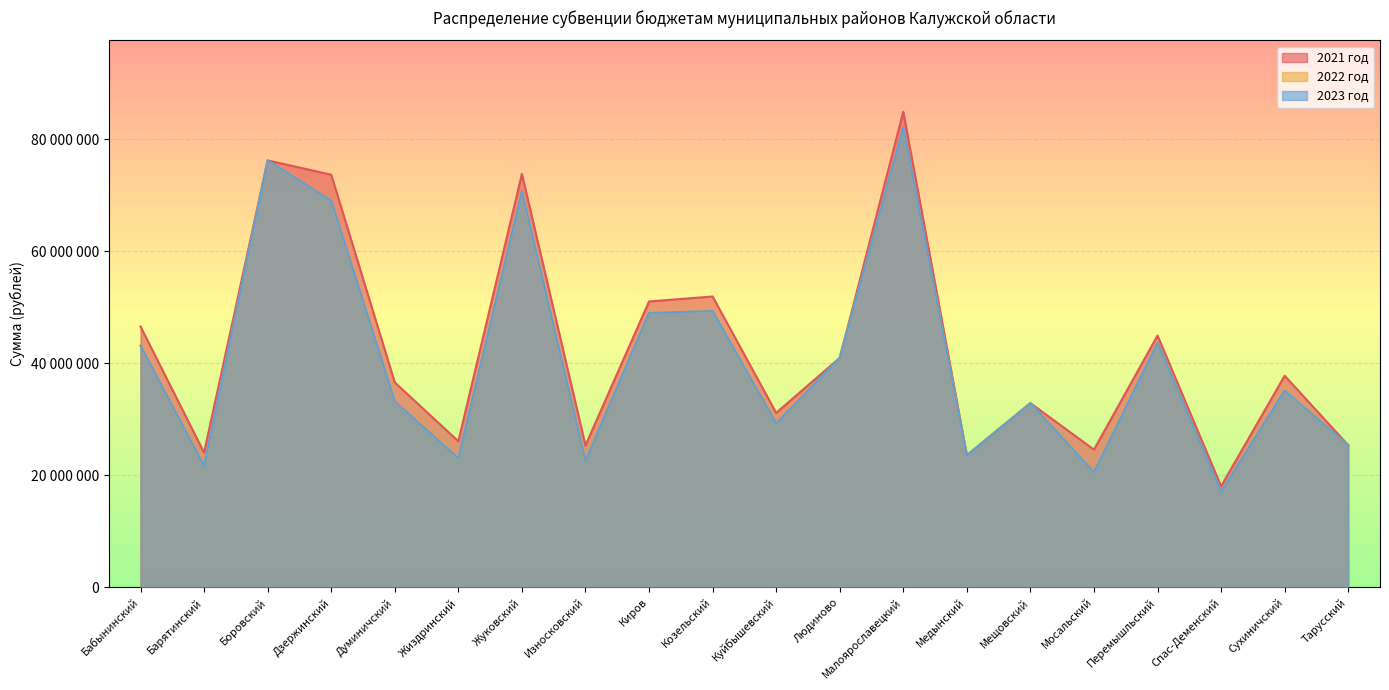

True or false: 2023 год has a value of 27261306 at Козельский.

False